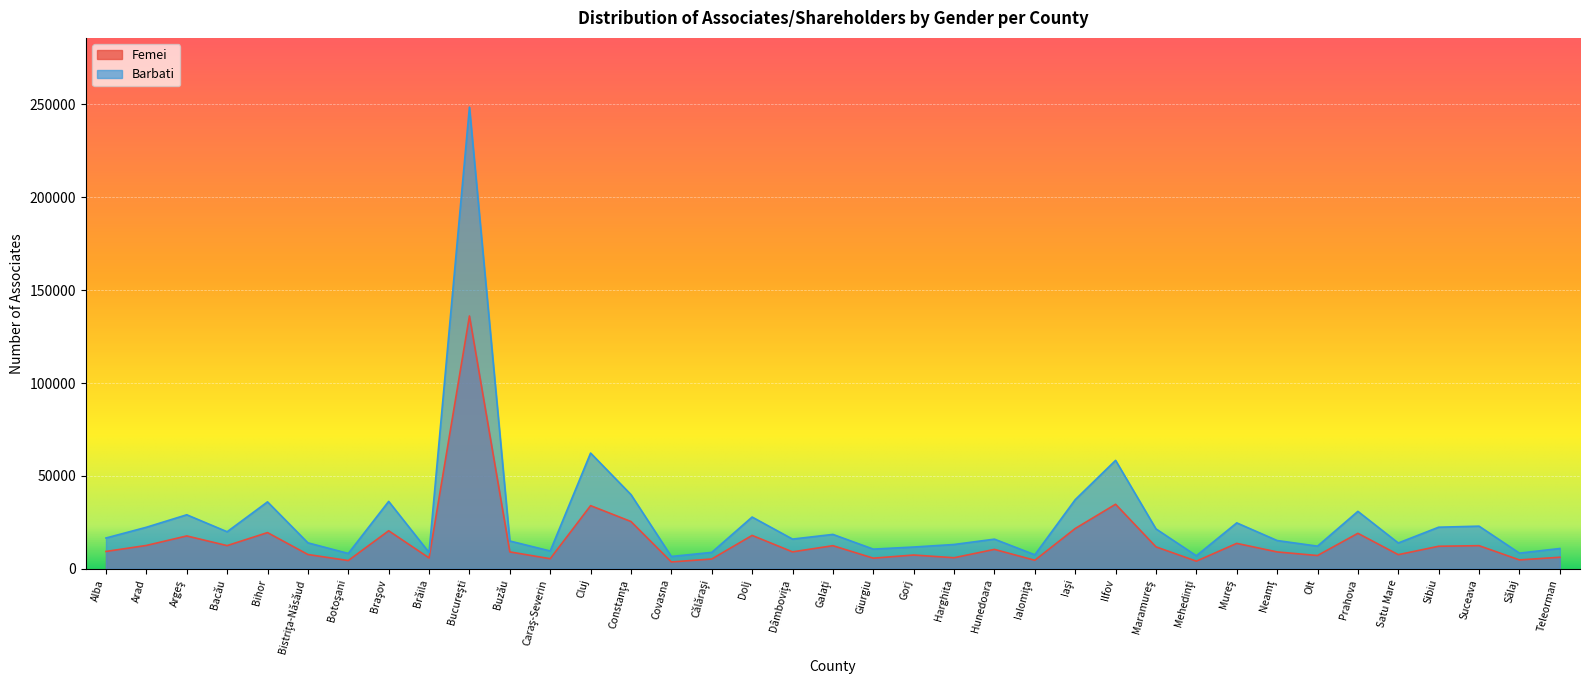

The value of Barbati at Cluj is 87010. True or false?

False